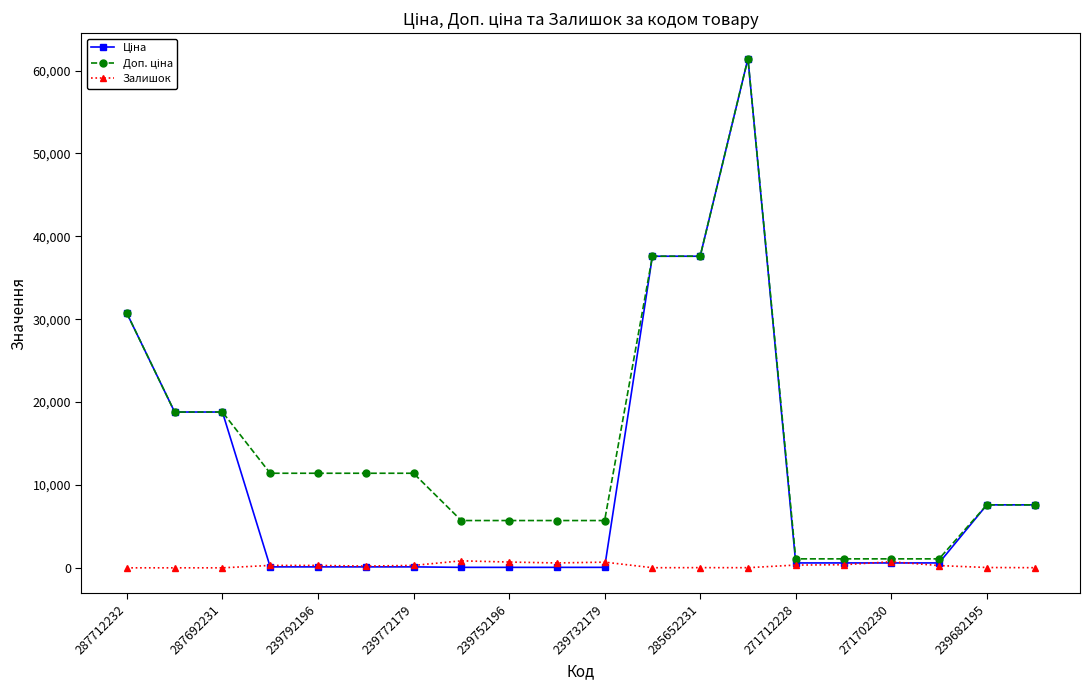

At how many categories does at least one series exceed 31170?

3